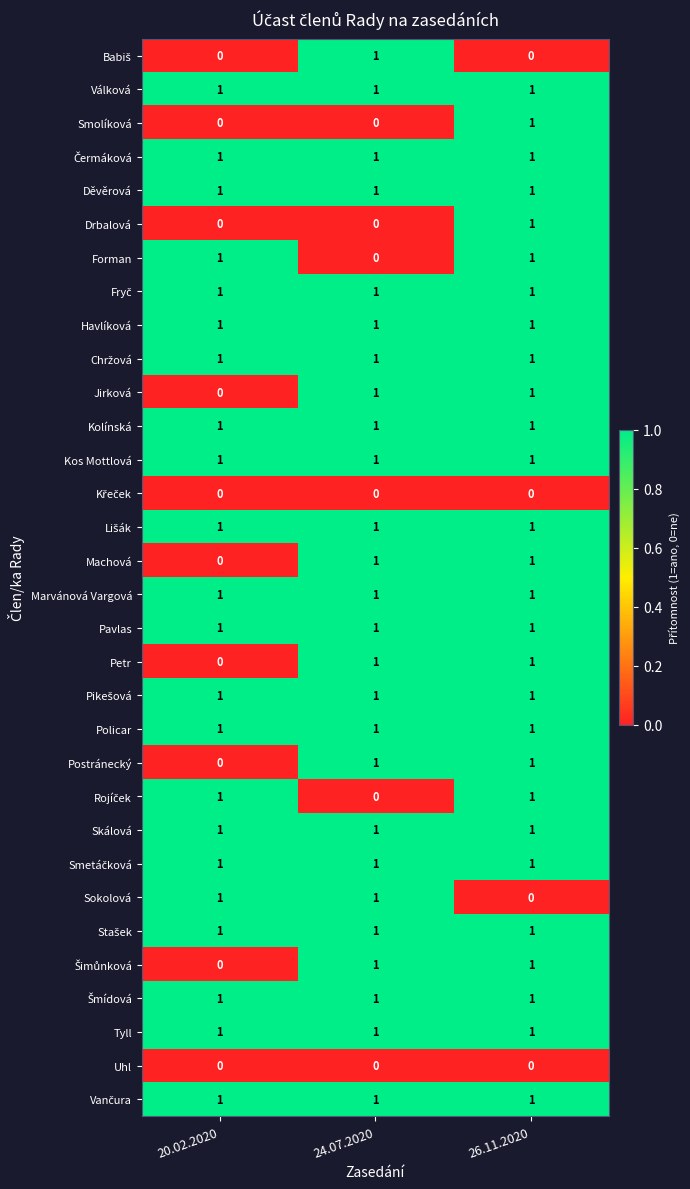

At how many categories does at least one series exceed 0?

3